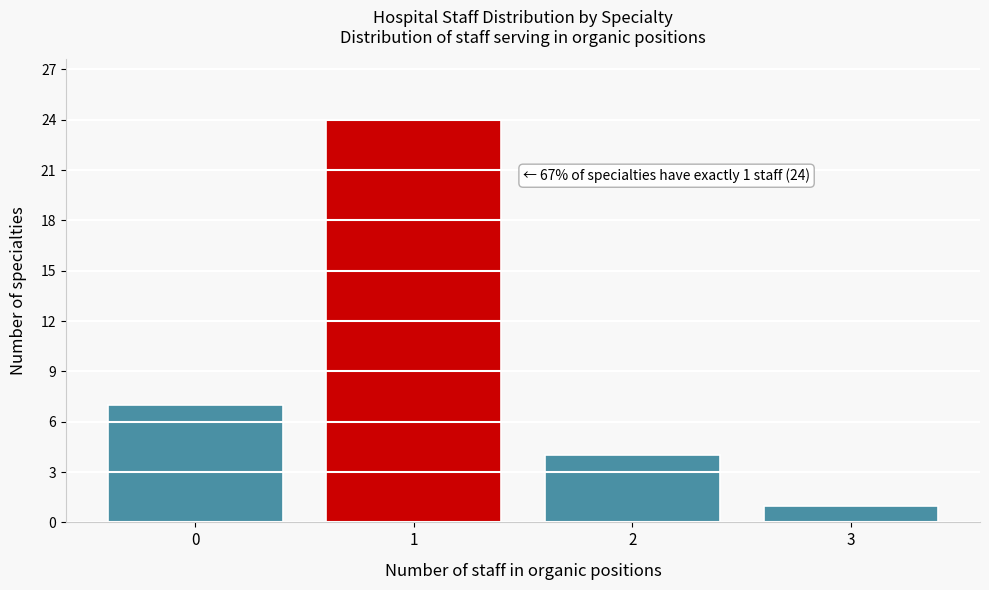

Over which range of the x-axis is the bar tallest?

0.5 to 1.5